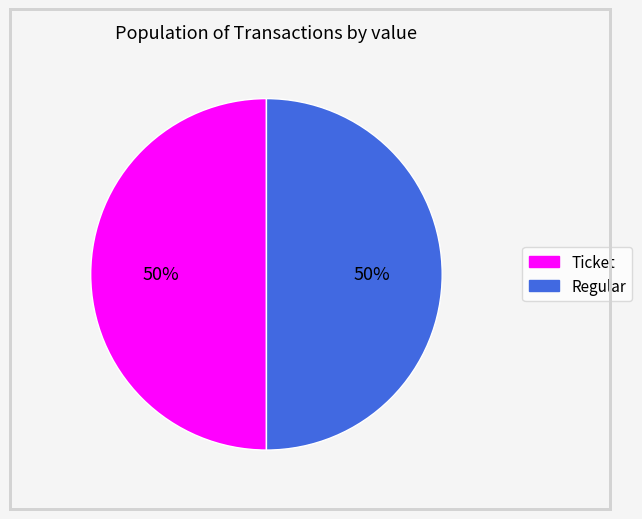

To the nearest percent, what percentage of the pie is Regular?

50%